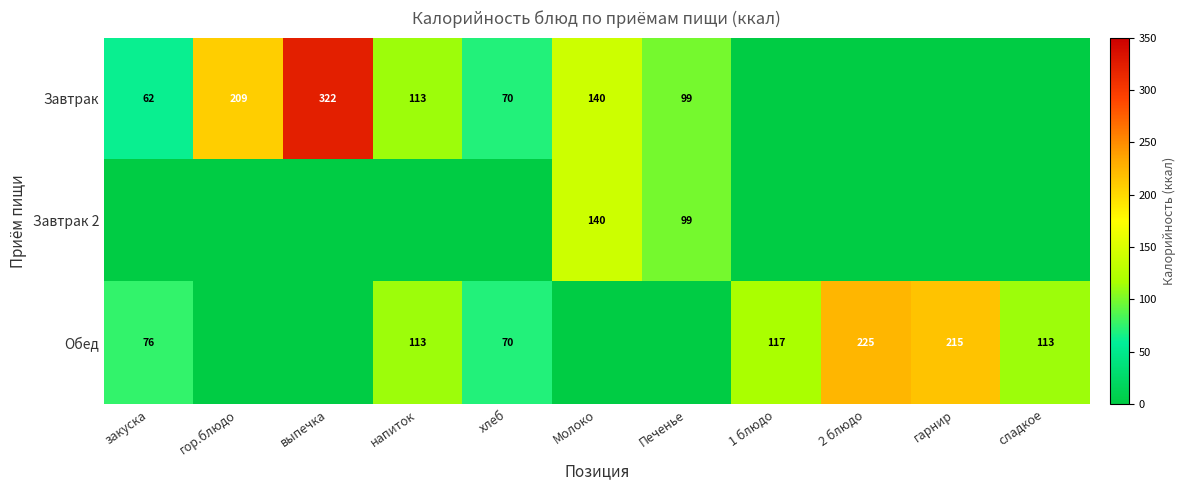

How many distinct data groups are displayed?

3